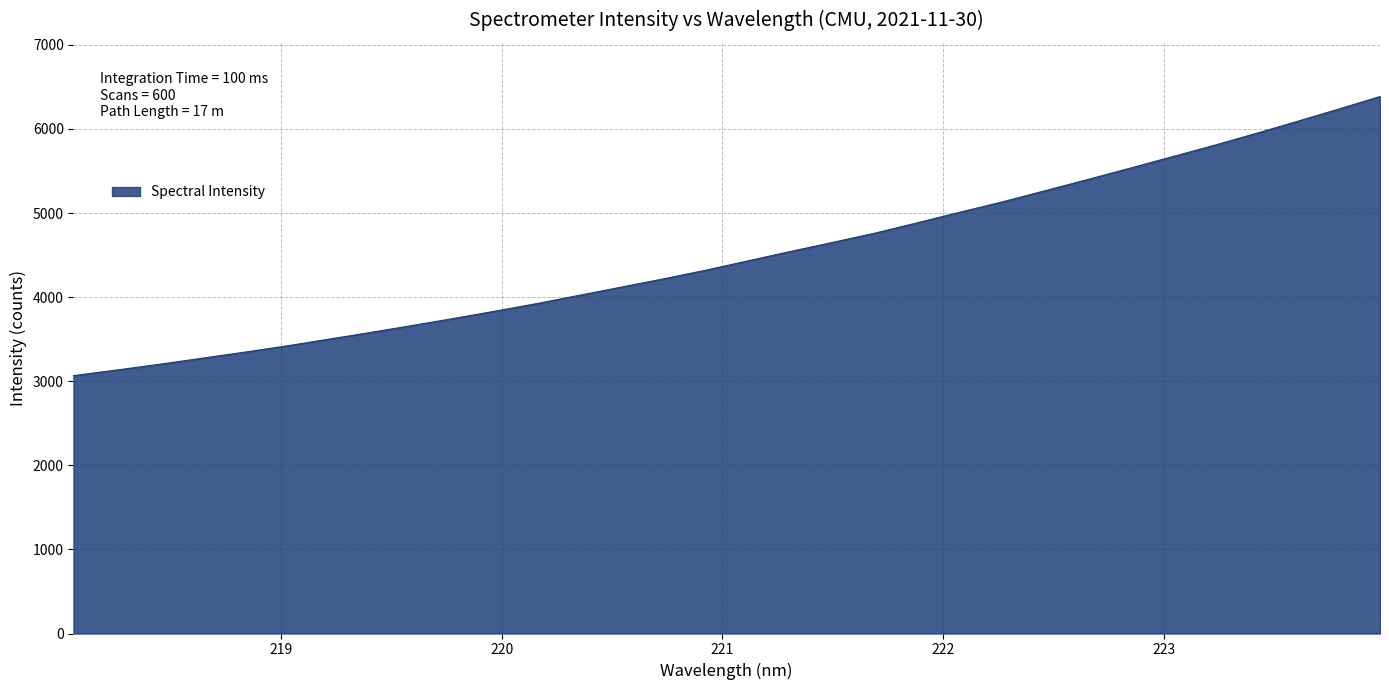

What is the greatest value displayed?

6385.6